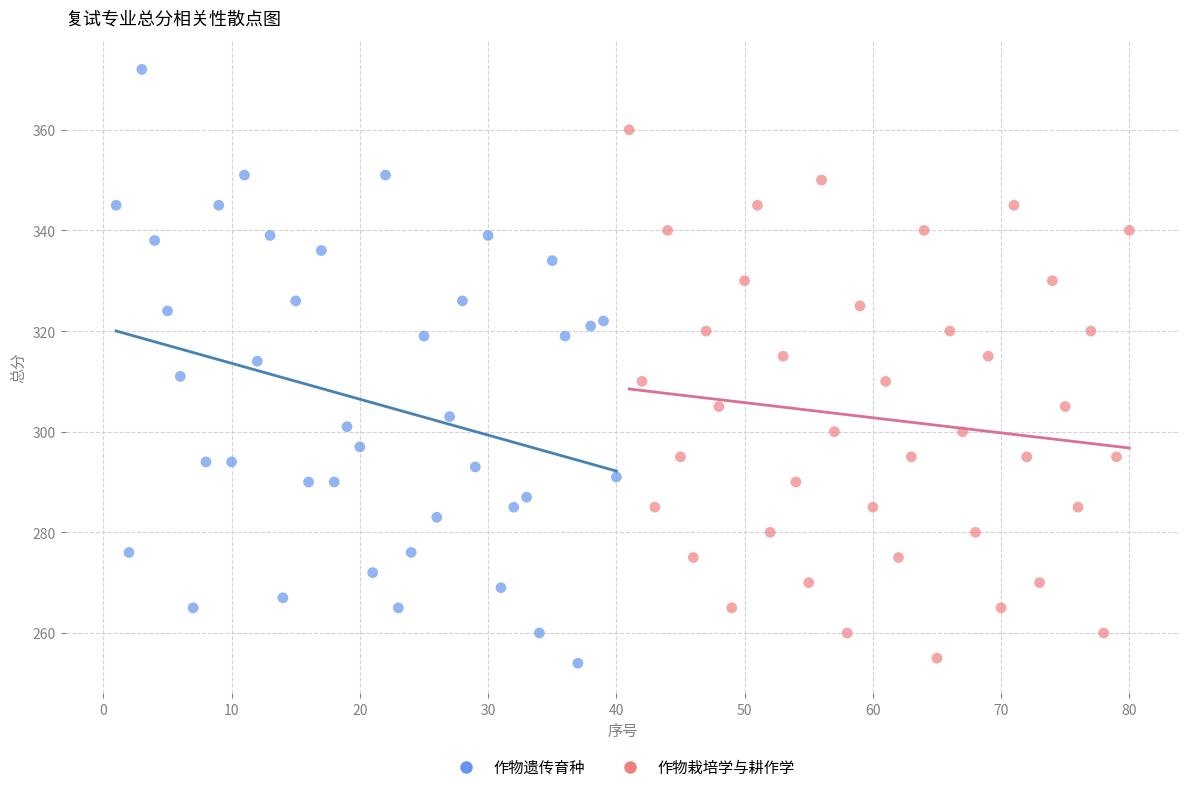

Which series reaches the maximum Y coordinate?

作物遗传育种